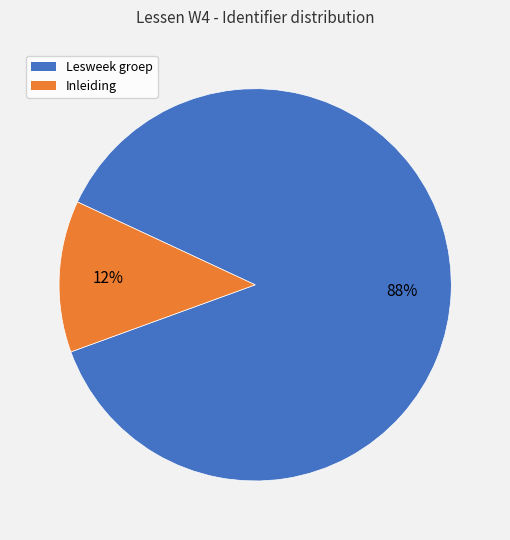

Is there any slice that represents more than half of the pie?

Yes